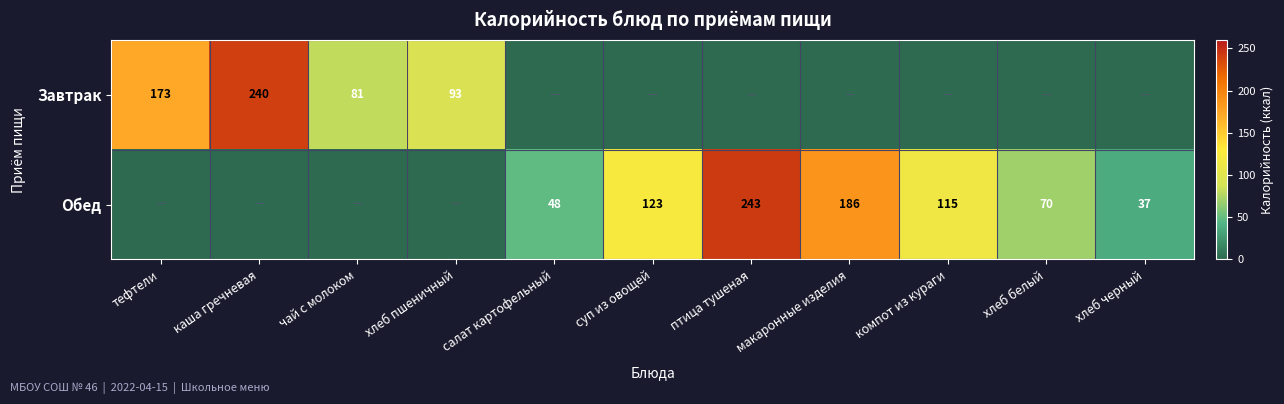

What is the difference between the Обед values at хлеб белый and макаронные изделия?

116